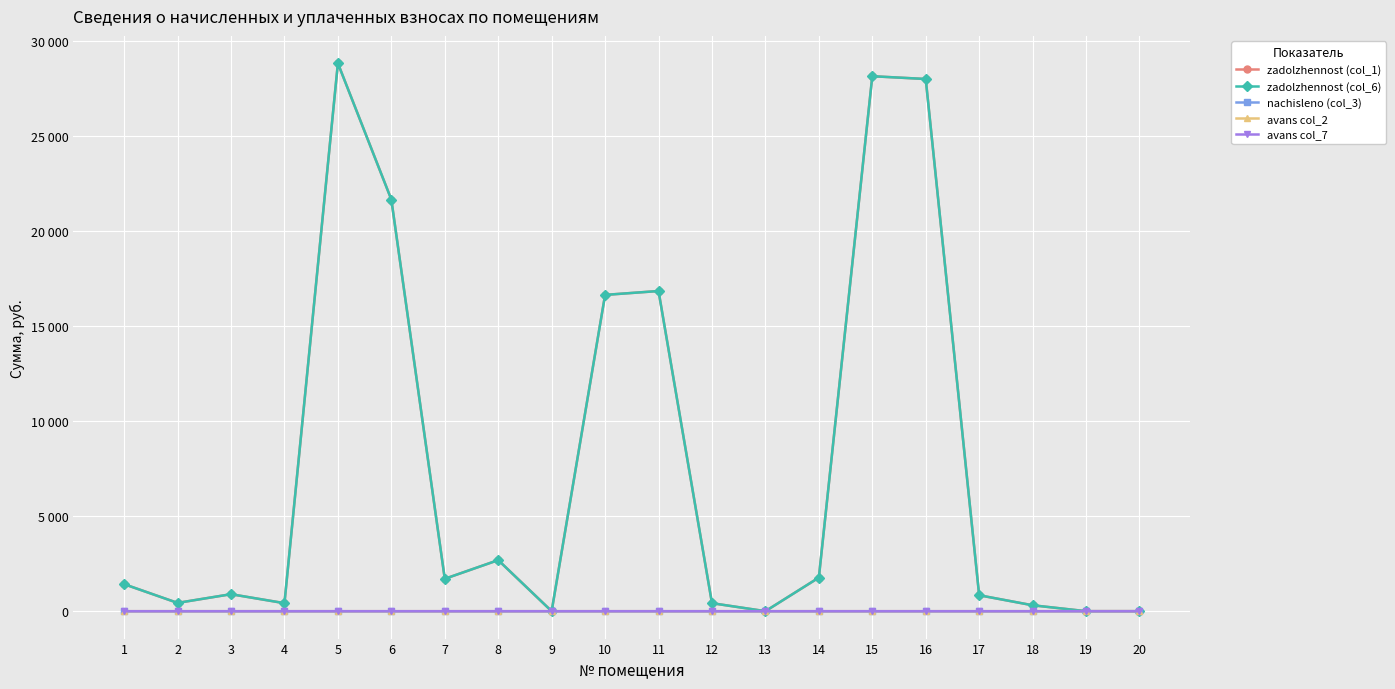

True or false: nachisleno (col_3) and avans col_2 intersect in this chart.

False